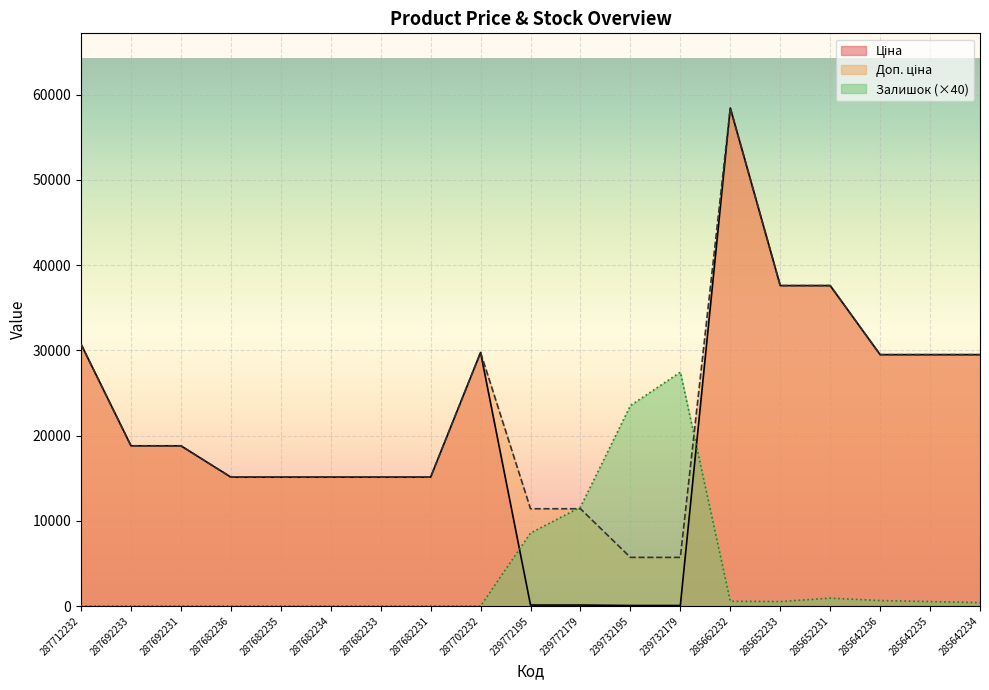

True or false: Залишок has more than 0 points higher than both neighbors.

True